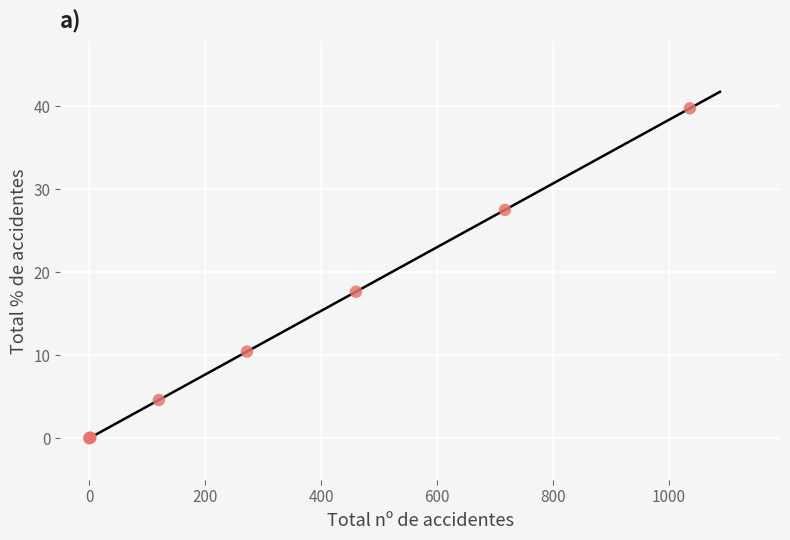

What Y value in the scatter plot is closest to 19?

17.6